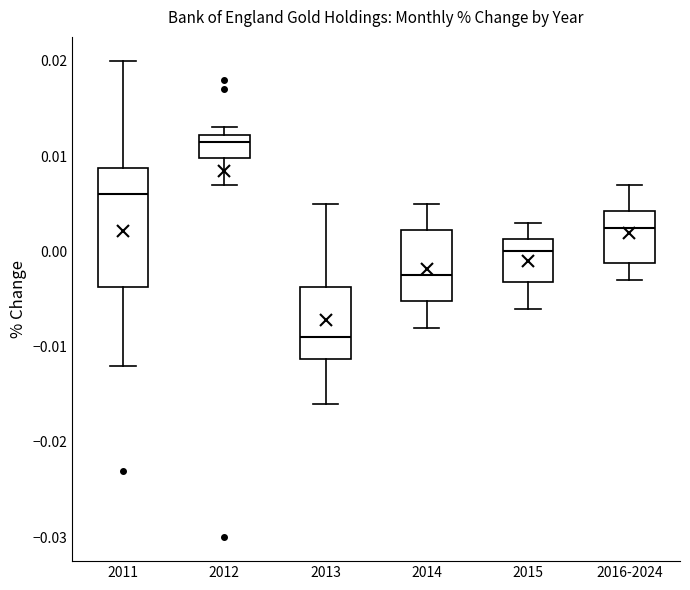

Reading left to right, read every box against the y-axis: the position of its median line, the range the box covers, and the ends of its whiskers. The values are not printed on the chart, so give them approximately, as read against the axis.

2011: median 0.006, box -0.004 to 0.009, whiskers -0.012 to 0.020
2012: median 0.012 (just below the box's upper edge), box 0.010 to 0.012, whiskers 0.007 to 0.013
2013: median -0.009, box -0.011 to -0.004, whiskers -0.016 to 0.005
2014: median -0.002, box -0.005 to 0.002, whiskers -0.008 to 0.005
2015: median 0.000, box -0.003 to 0.001, whiskers -0.006 to 0.003
2016-2024: median 0.003, box -0.001 to 0.004, whiskers -0.003 to 0.007